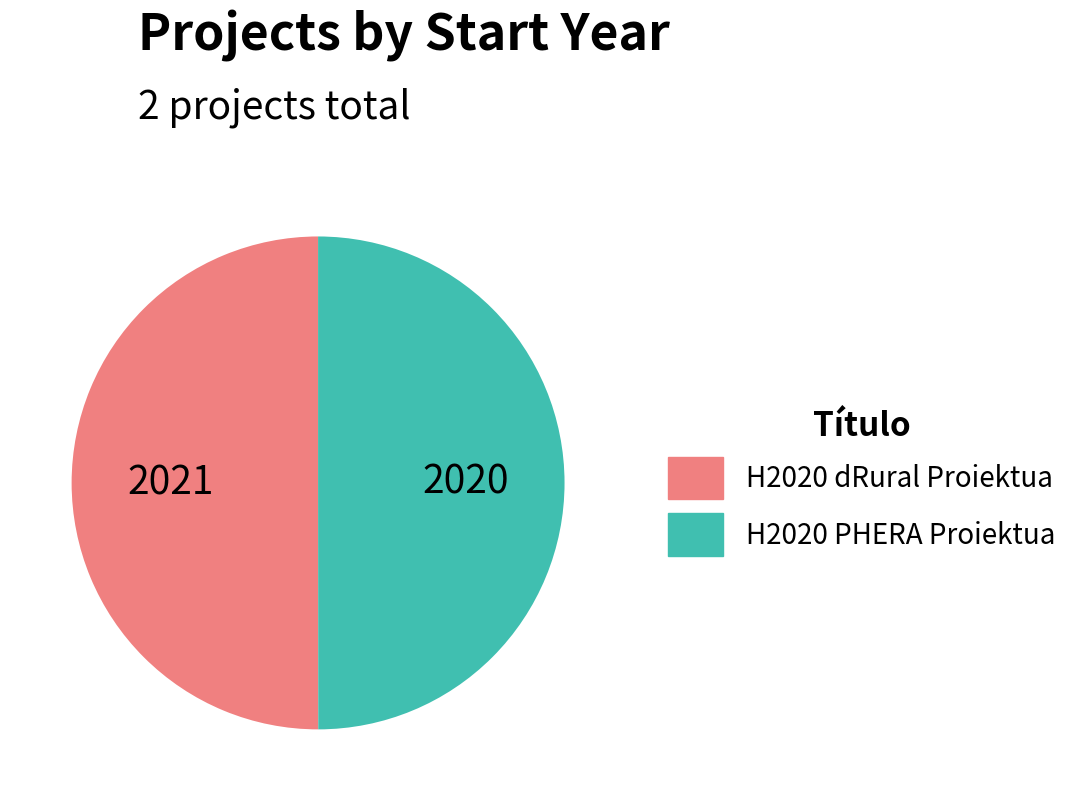

Approximately how many times larger is the value at H2020 dRural Proiektua compared to H2020 PHERA Proiektua?

1.0